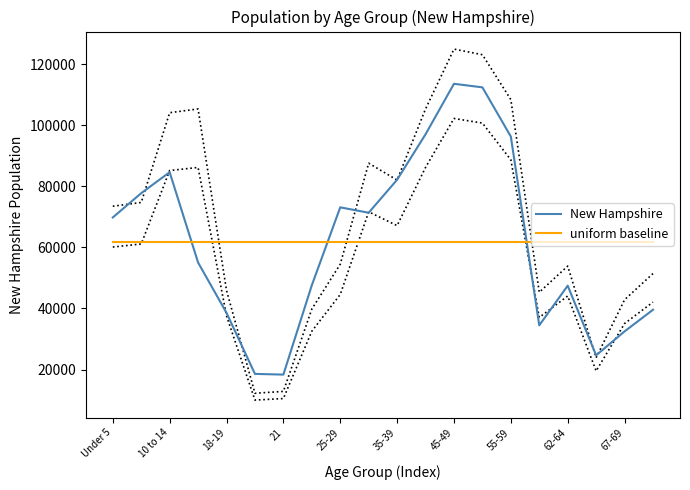

The value of New Hampshire at 18-19 is 61489.0. True or false?

False